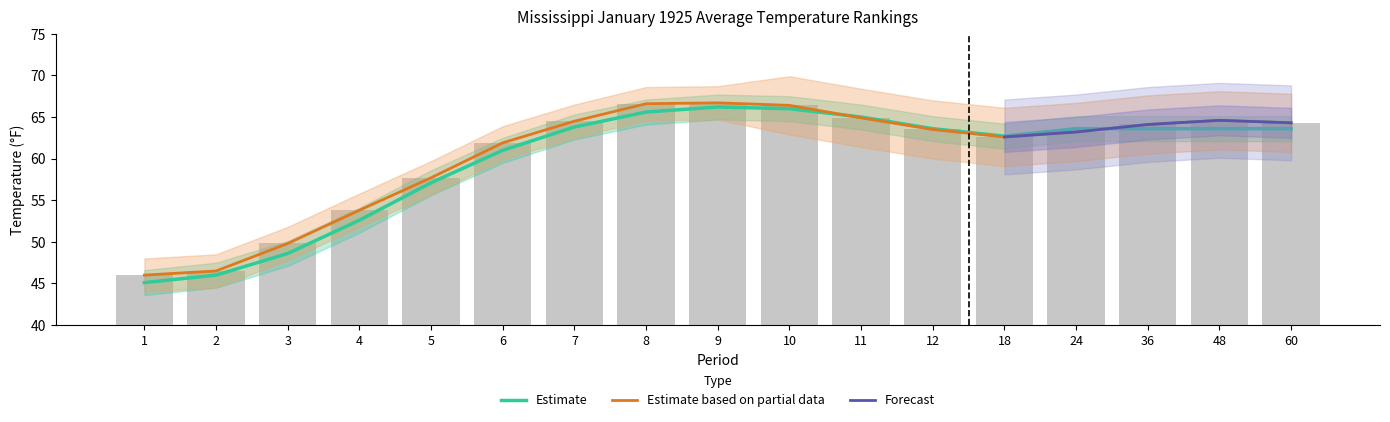

What is the maximum value for Mean?

66.2